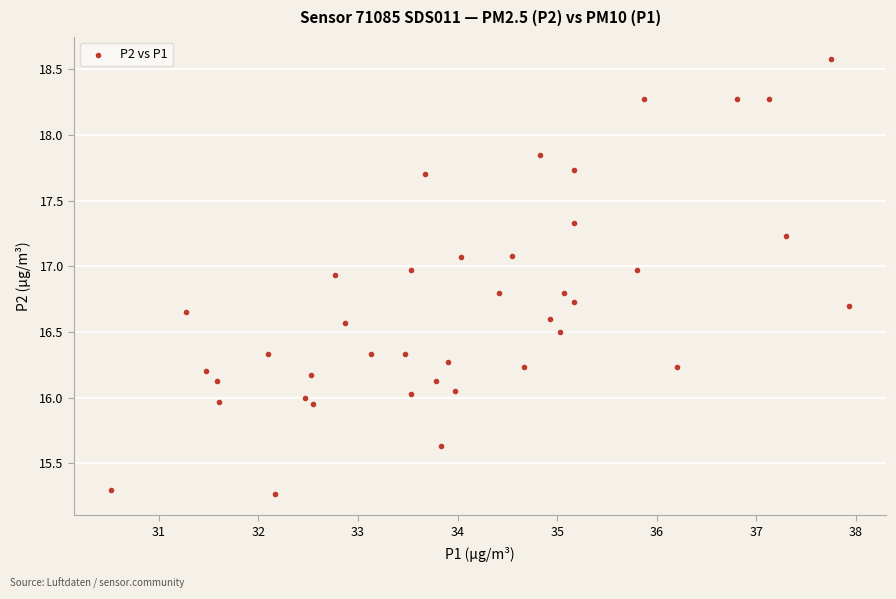

What is the range of Y values (max minus min)?

3.3